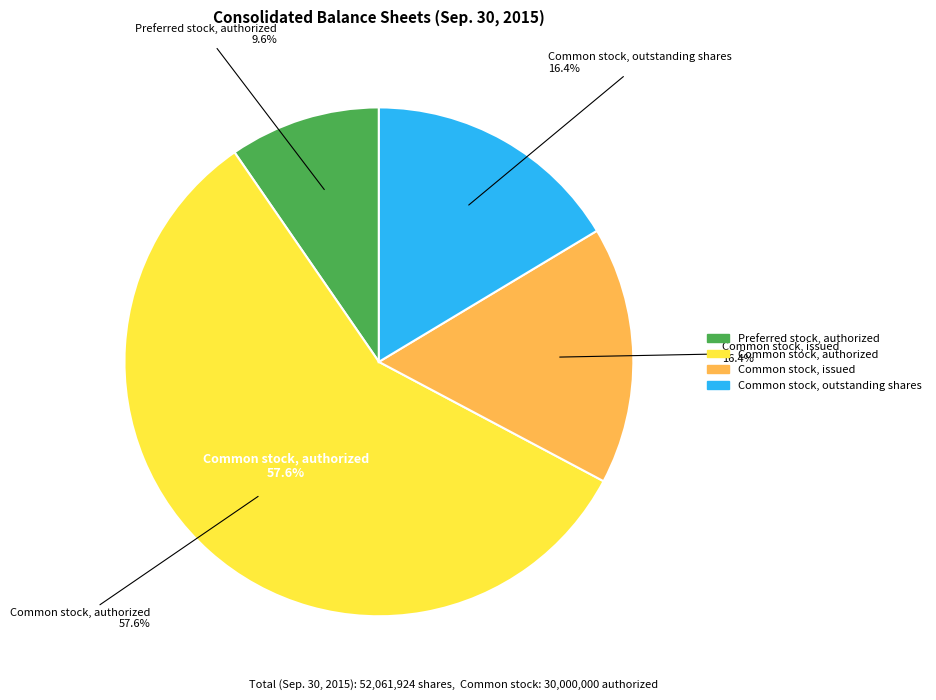

Is it true that Preferred stock, issued is 0% of the pie?

True